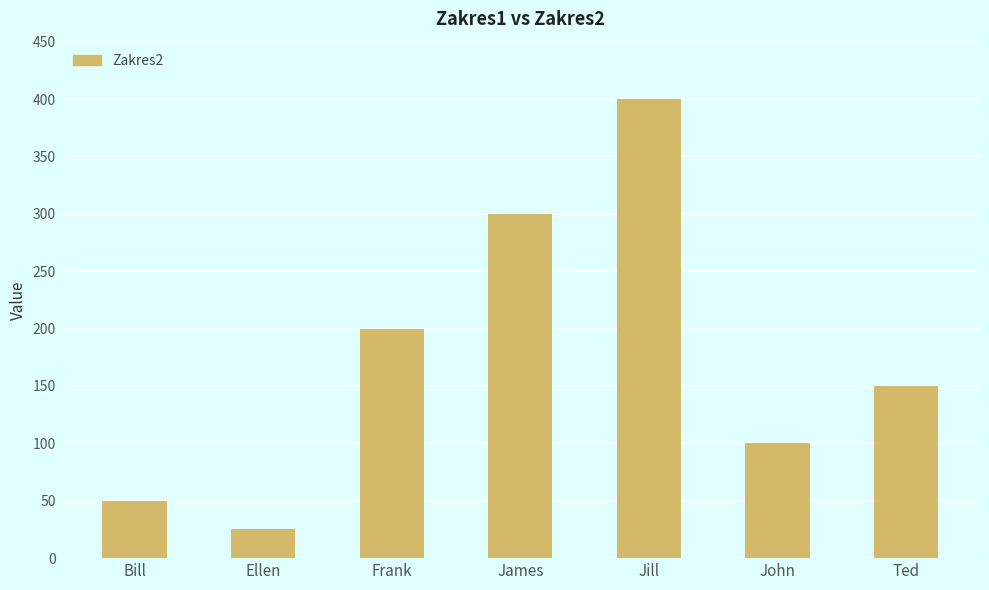

The chart shows a value of 115 at Frank. True or false?

False